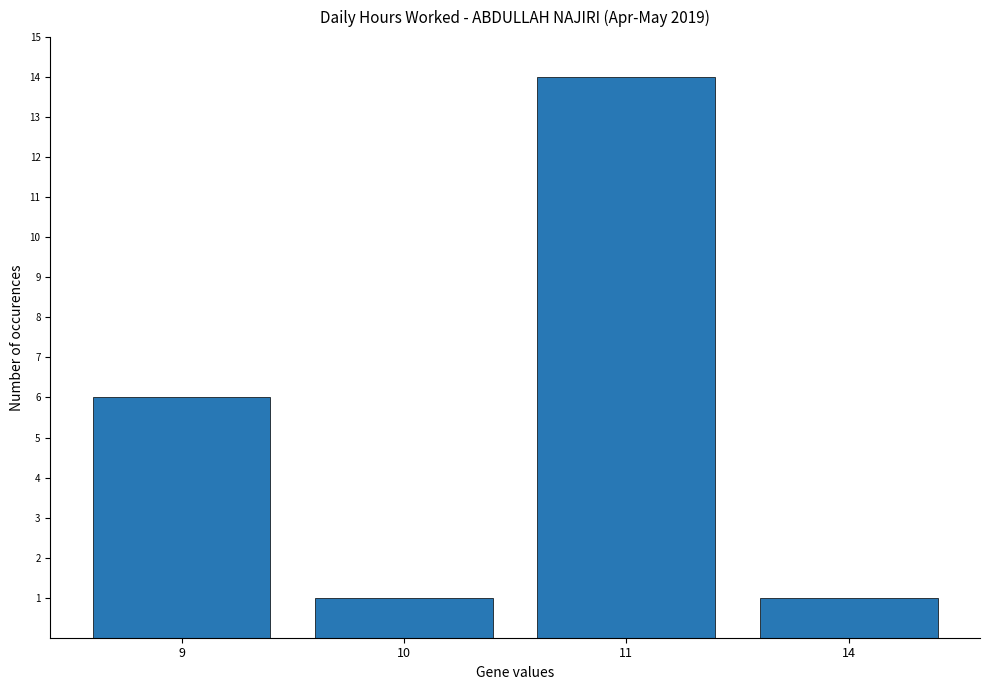

Reading left to right, transcribe all the data shown in this chart.

9=6	10=1	11=14	14=1